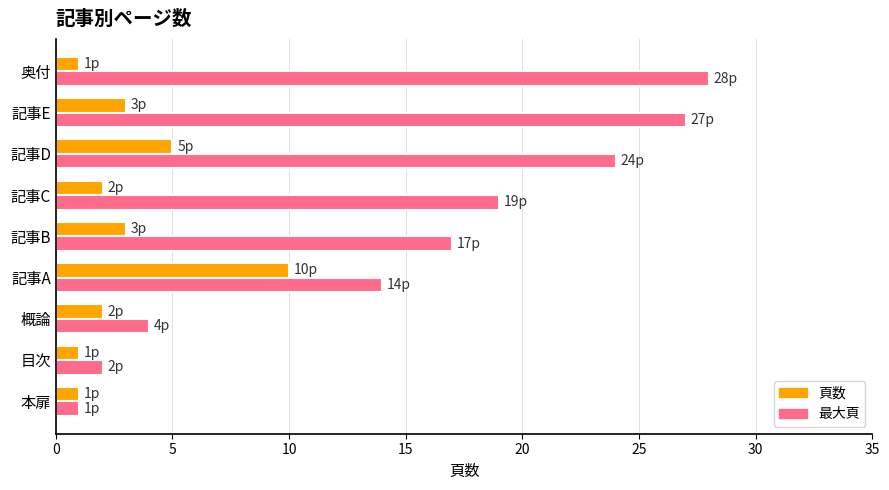

Is it true that 頁数 equals 1 at 本扉?

True